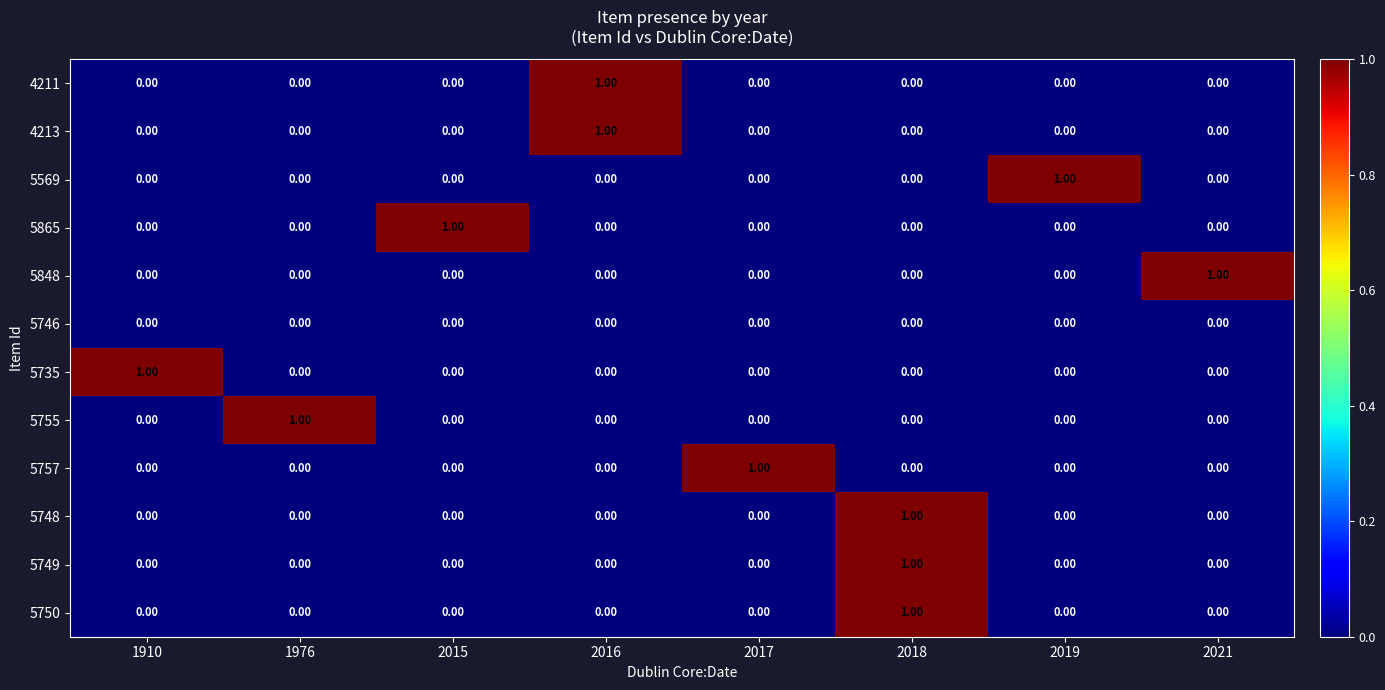

At which category is the sum across all series the highest?

2018